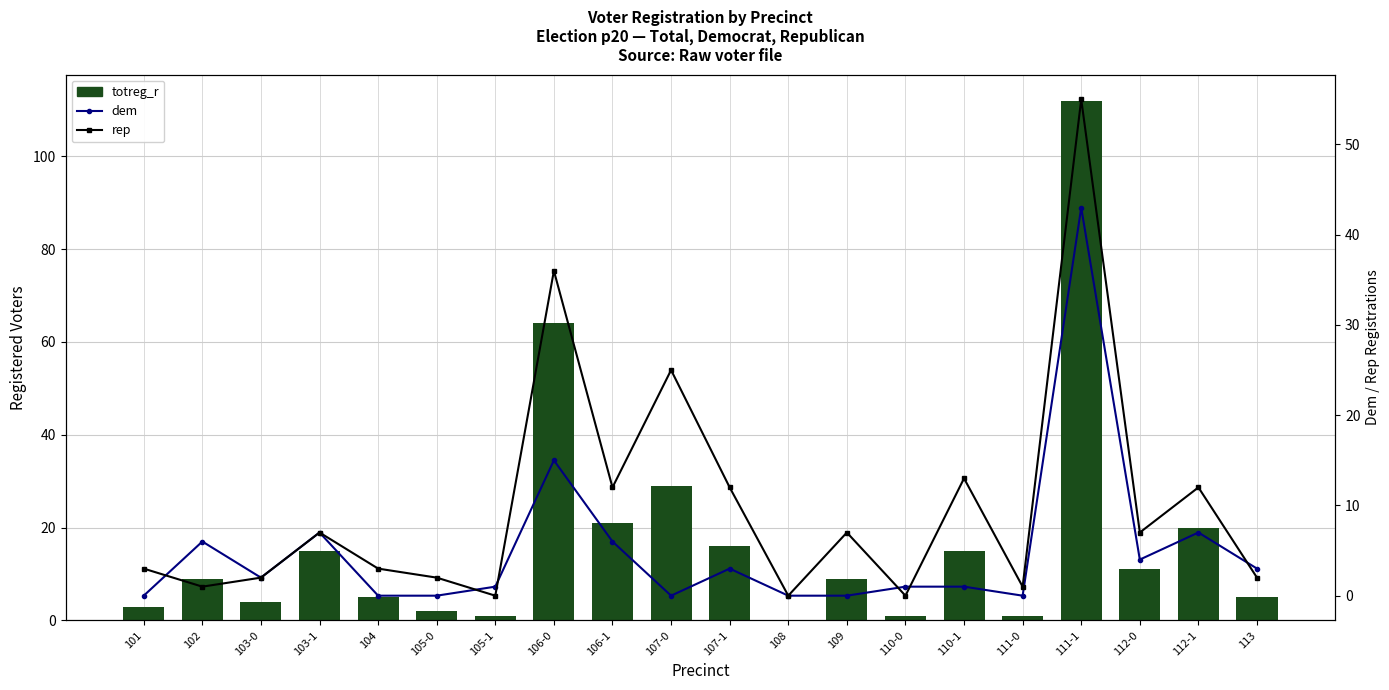

What position from the right is 107-1?

10